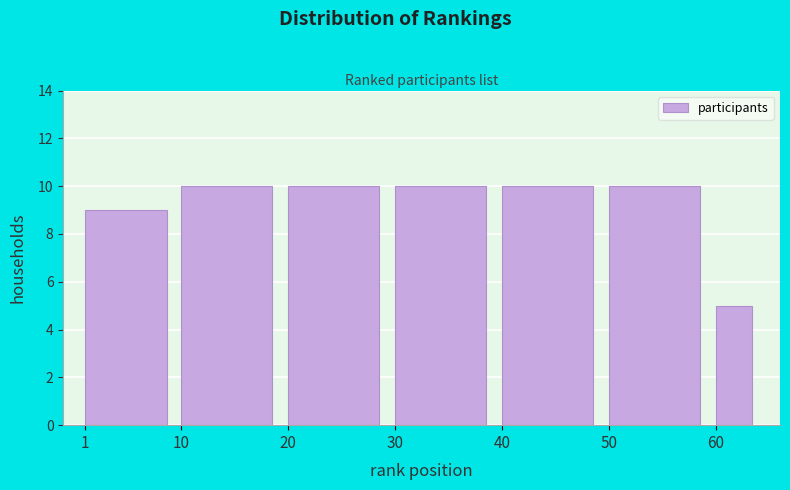

Reading right to left, what are all the values shown in this chart?

5	10	10	10	10	10	9